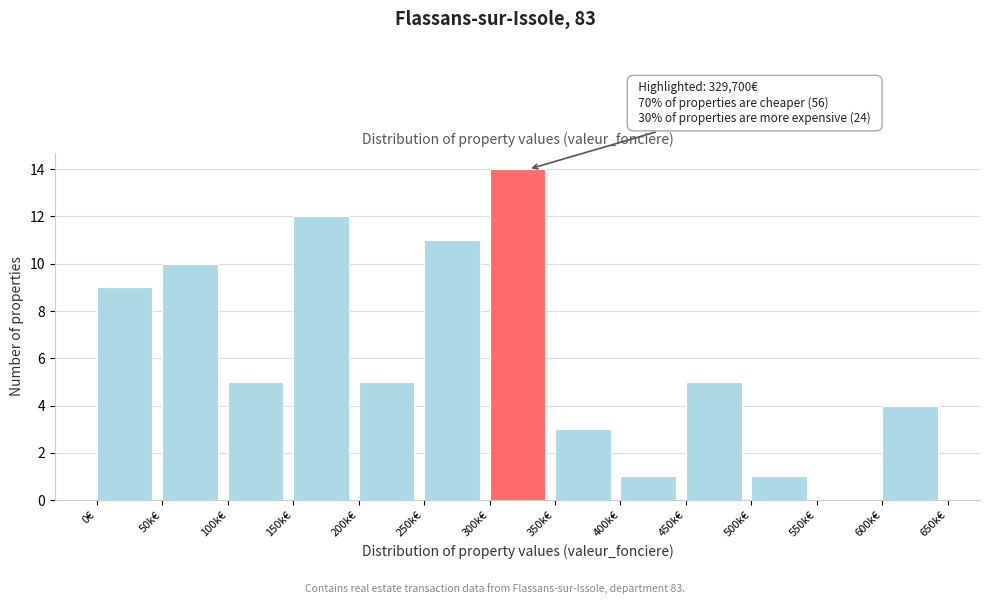

Reading left to right, list all the values displayed in this chart.

0€=9	50k€=10	100k€=5	150k€=12	200k€=5	250k€=11	300k€=14	350k€=3	400k€=1	450k€=5	500k€=1	550k€=0	600k€=4